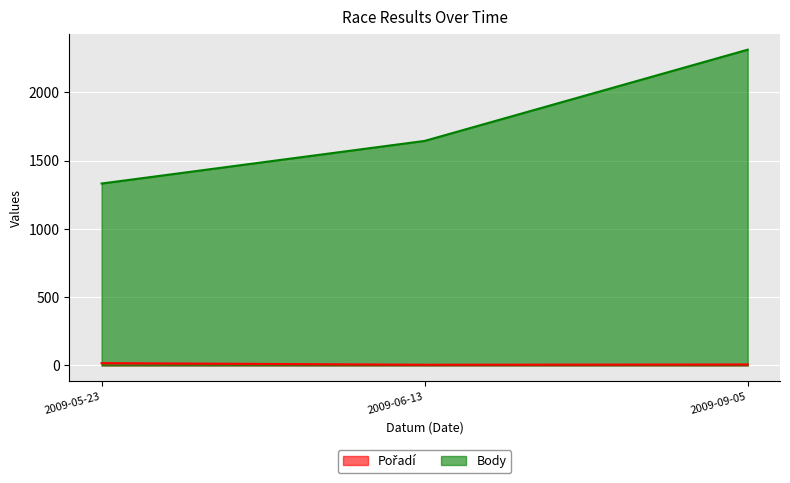

The value of Pořadí at 2009-06-13 is 2. True or false?

False